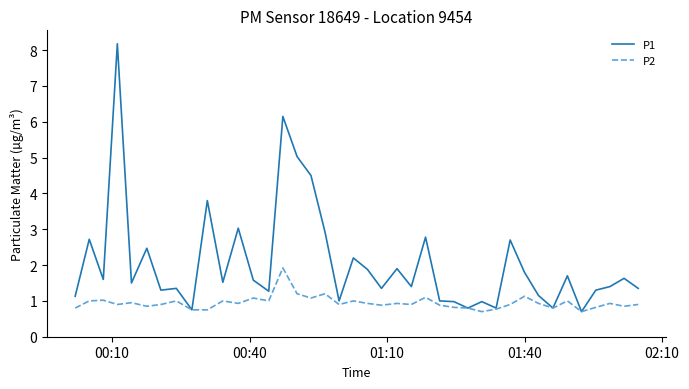

List the series in order of their overall mean, highest first.

P1, P2